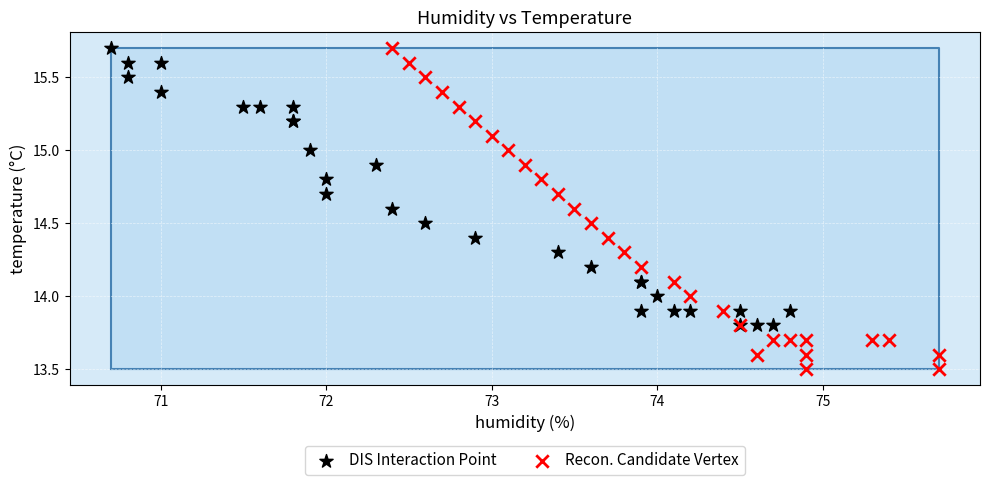

Which series reaches the minimum Y coordinate?

Recon. Candidate Vertex